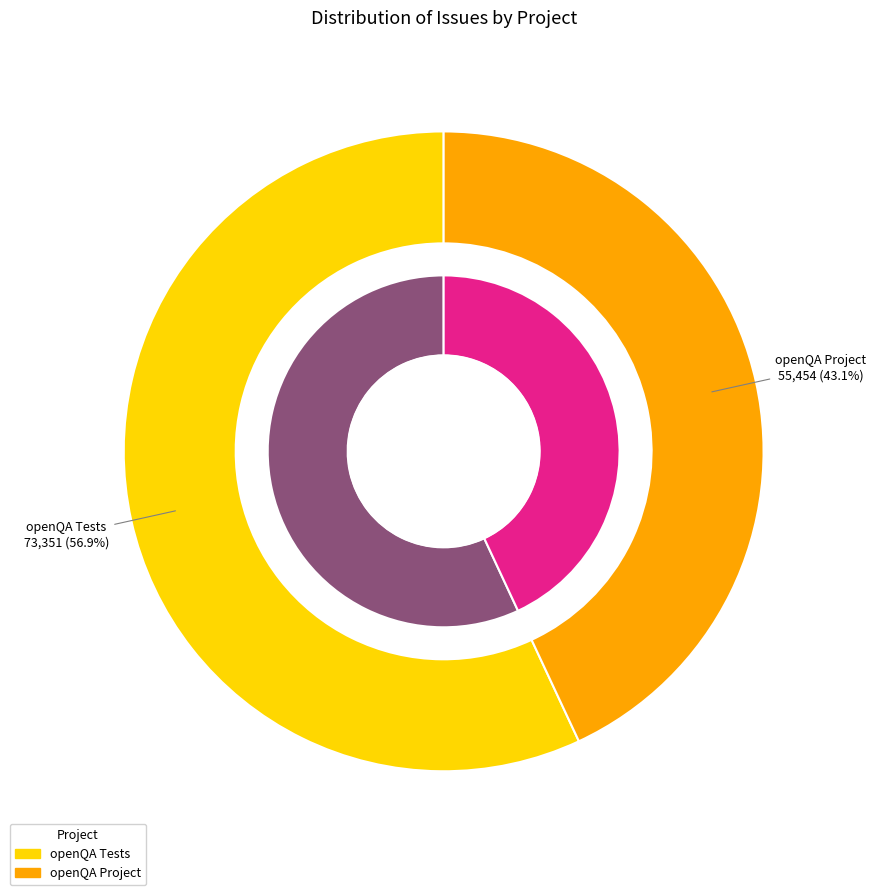

Which category has the biggest portion of the pie?

openQA Tests